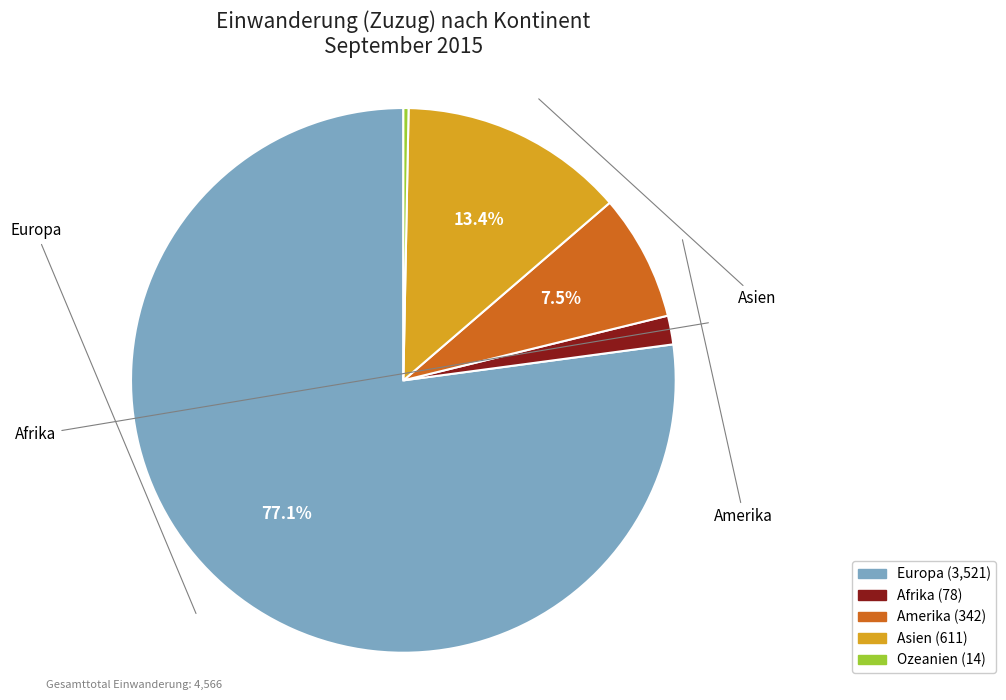

To the nearest percent, what is the difference between the largest and smallest slice percentages?

77%